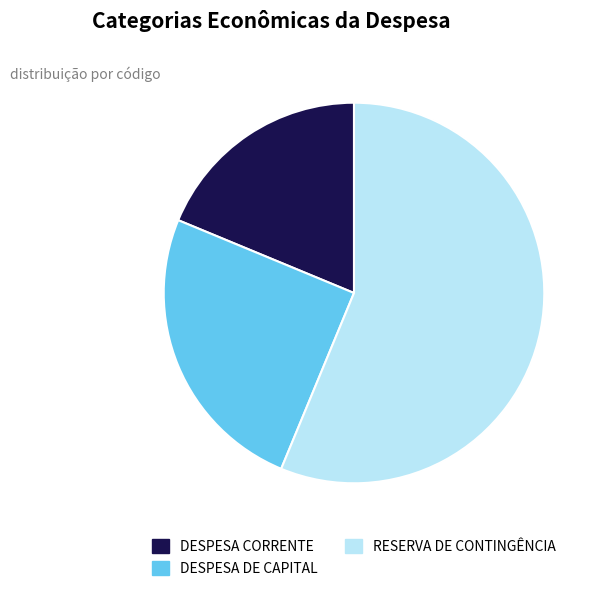

Count the number of slices in the pie.

3